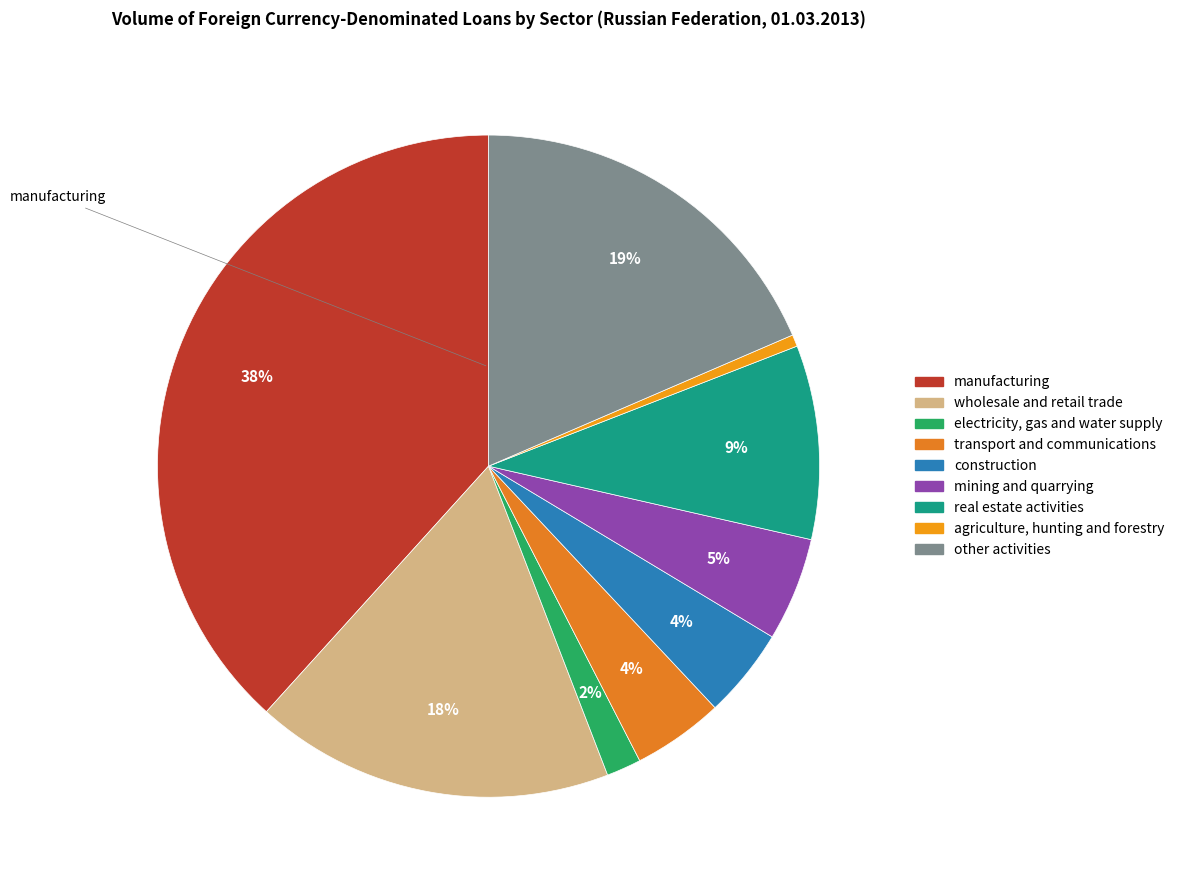

Is there a majority slice in this chart?

No